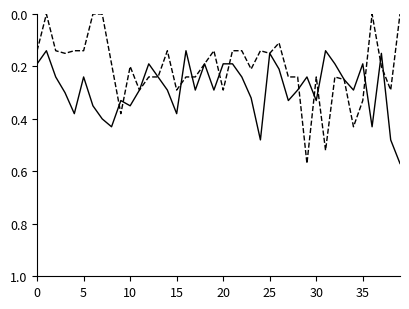

At which category is the sum across all series the highest?

29